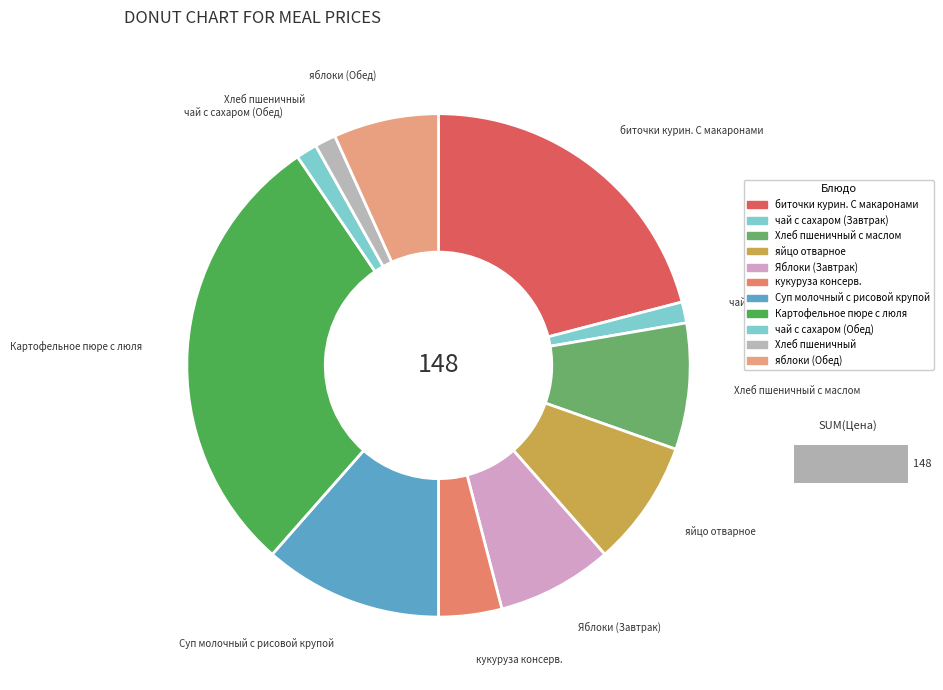

To the nearest percent, what is the difference between the Хлеб пшеничный с маслом and кукуруза консерв. slice percentages?

4%